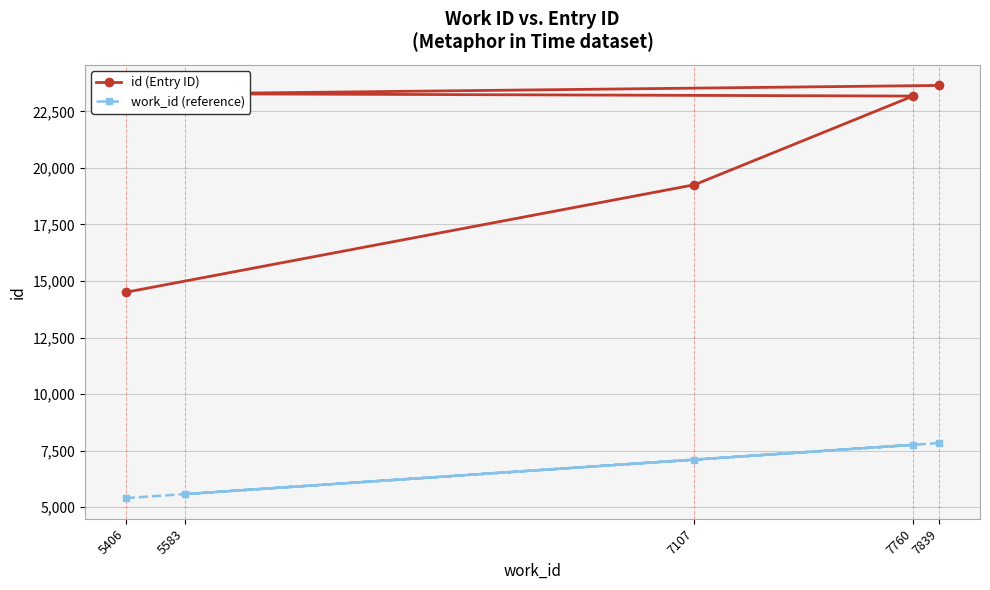

Which series has the largest total across all categories?

id (Entry ID)